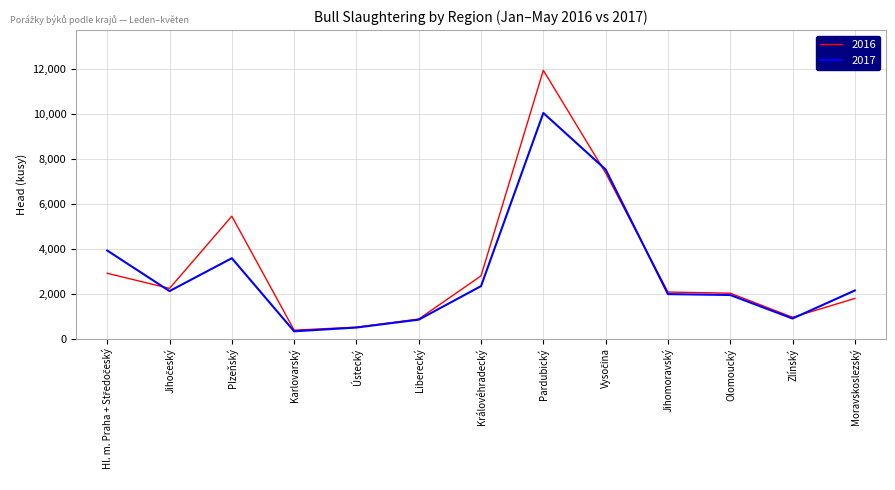

At which label is 2016 closest to 6157?

Plzeňský